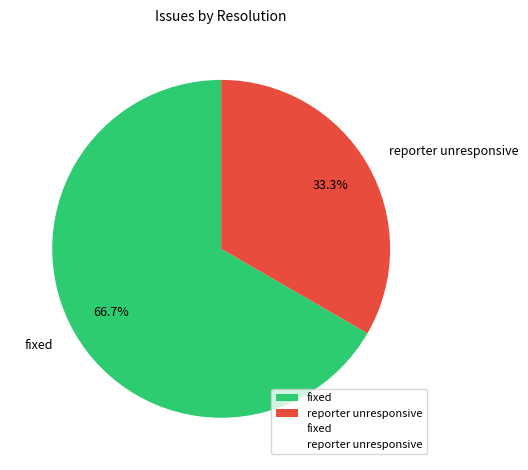

Rank the categories by value from lowest to highest.

reporter unresponsive, fixed